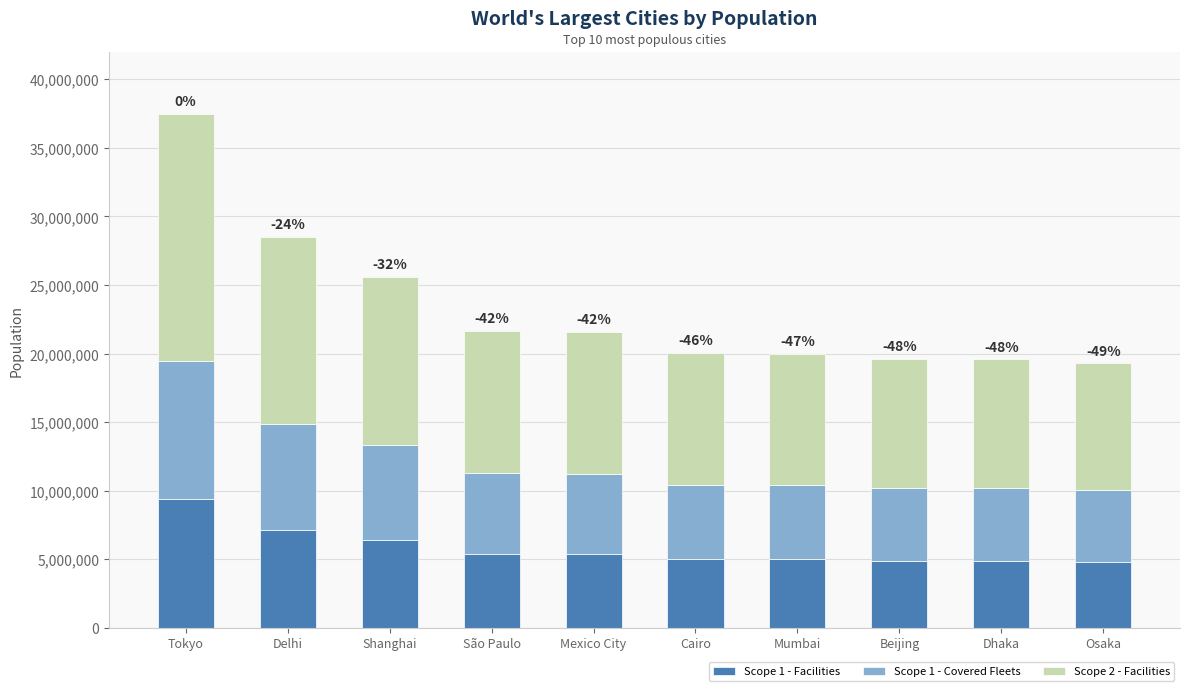

How many categories are shown in the chart?

10